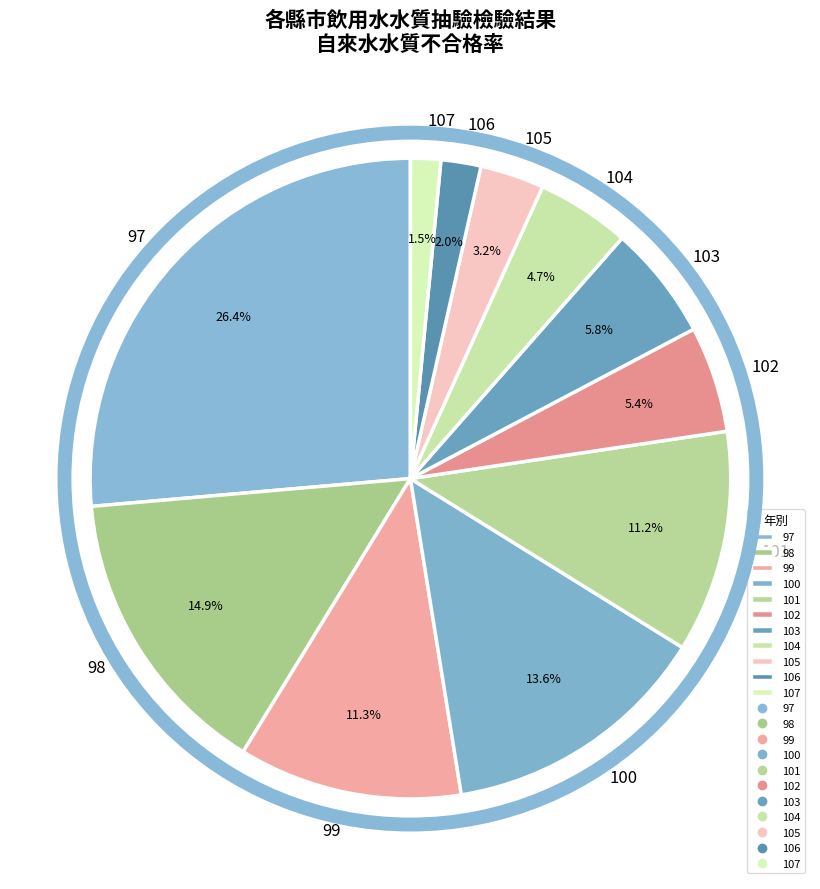

Does 105 represent more than half of the total?

No